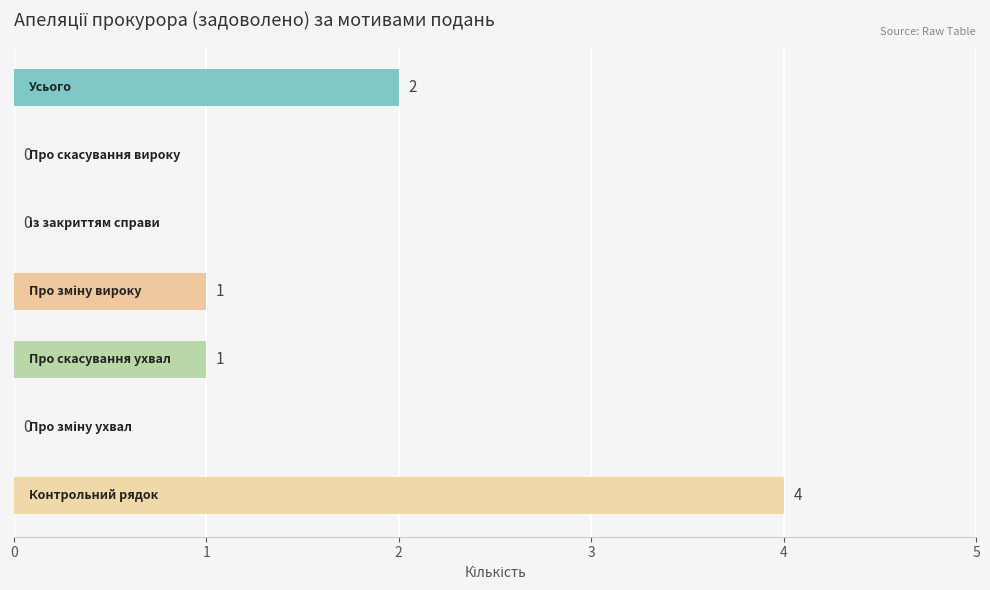

What is the greatest value displayed?

4